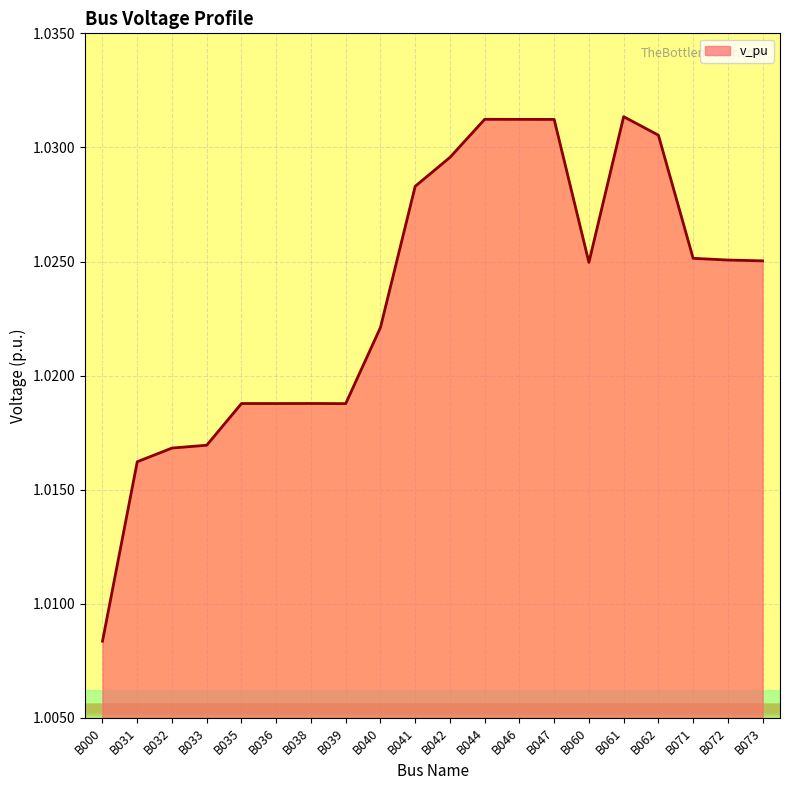

Between B039 and B031, which is larger?

B039